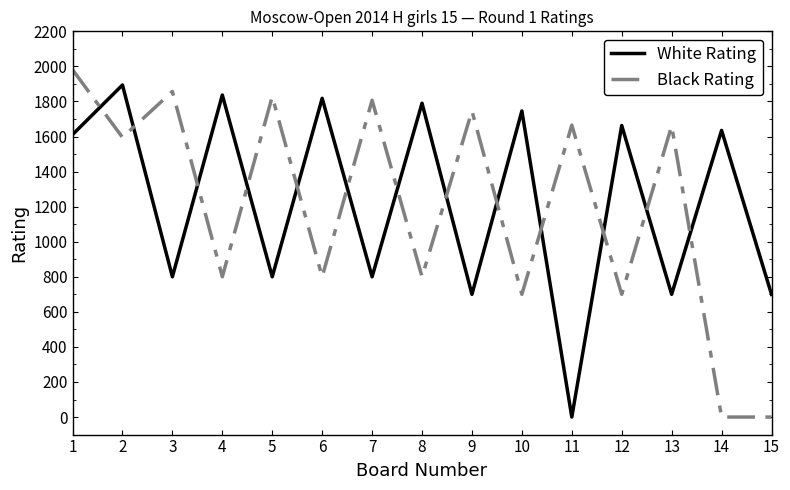

At how many categories does at least one series exceed 979?

14